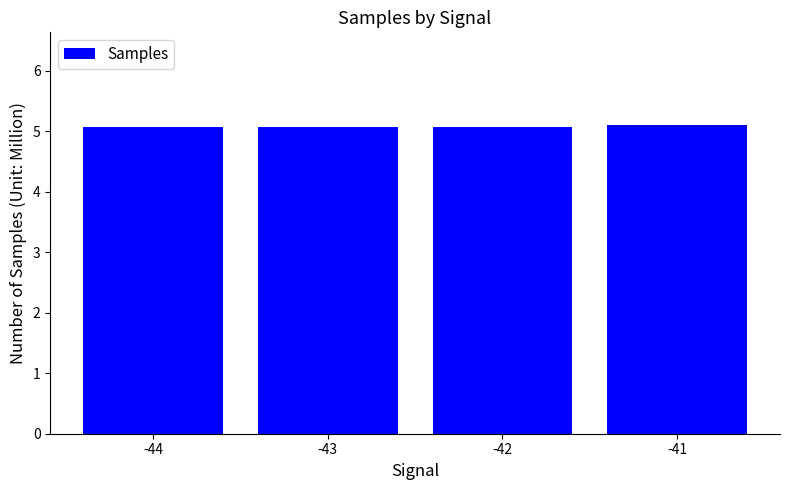

What is the value of the 4th bar from the left?

5.1